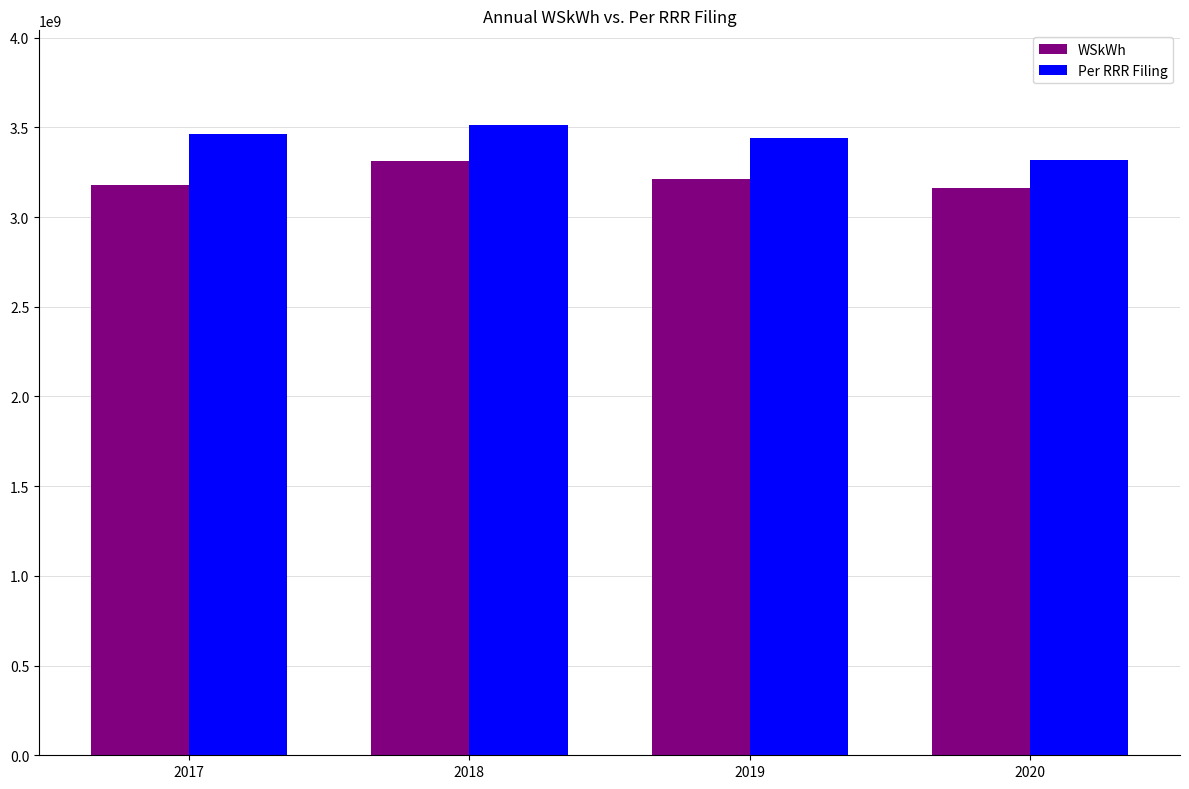

At how many categories does at least one series exceed 3383200431?

3